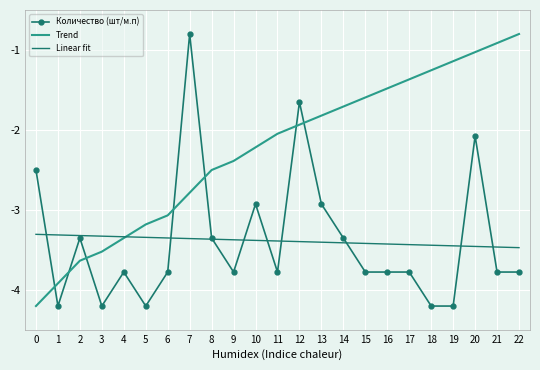

True or false: Linear fit and Trend cross at least once.

True